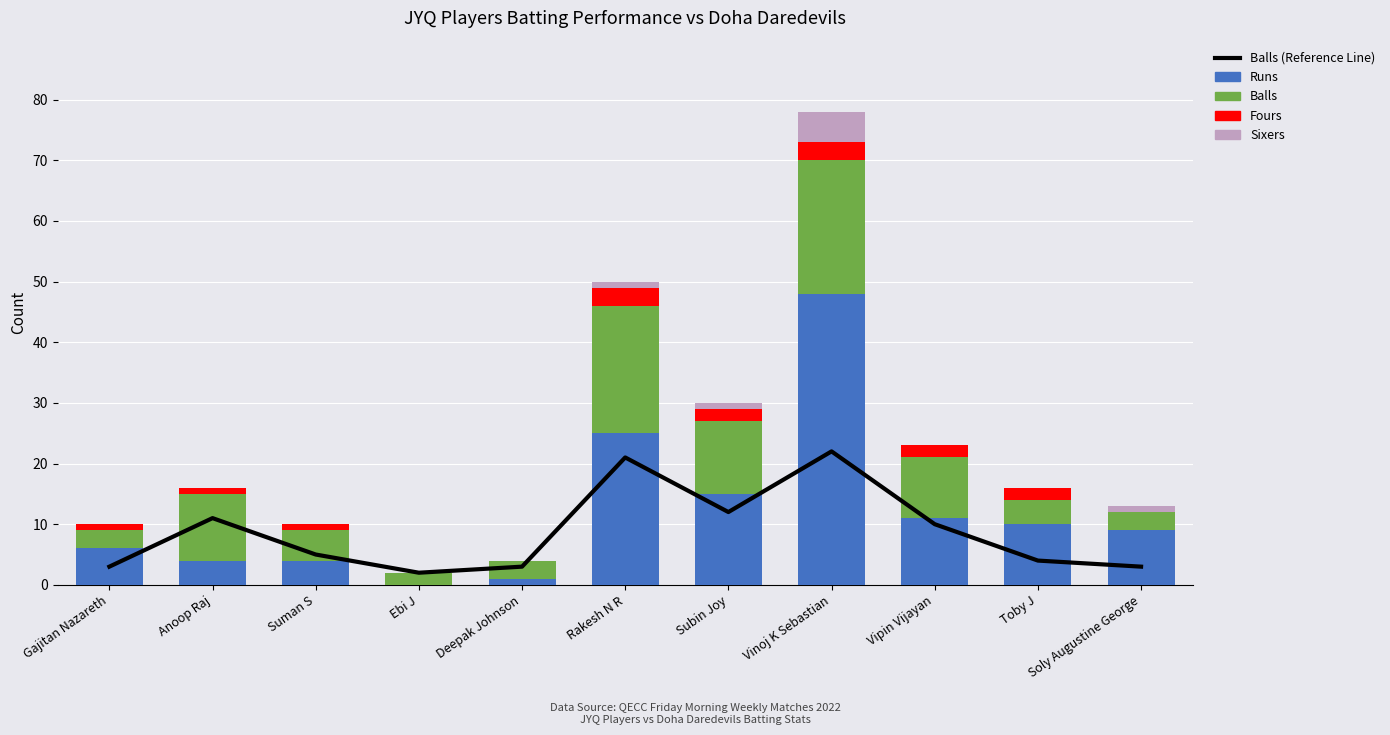

What is the difference between the Runs values at Vinoj K Sebastian and Anoop Raj?

44